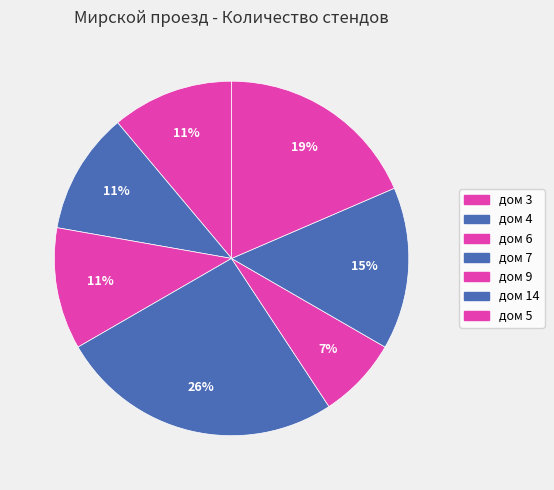

The дом 9 slice represents 1% of the pie. True or false?

False